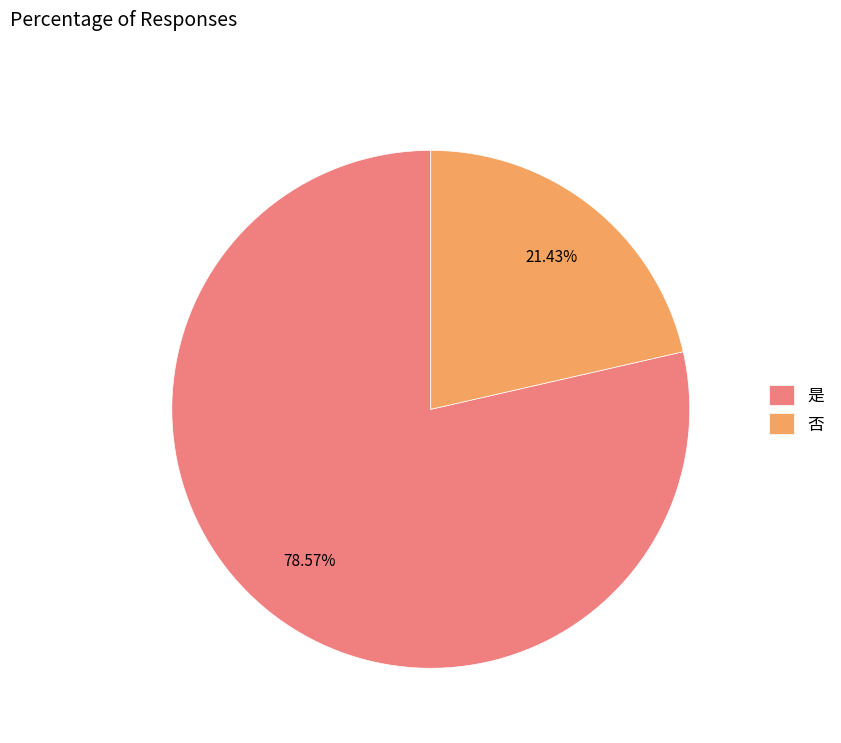

Is it true that 否 is 29% of the pie?

False